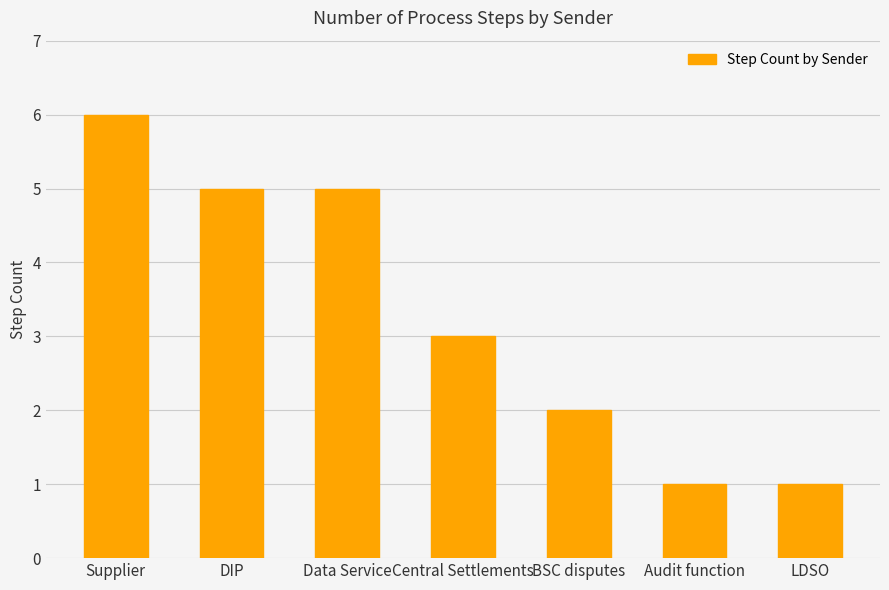

True or false: the data shows 8 at DIP.

False